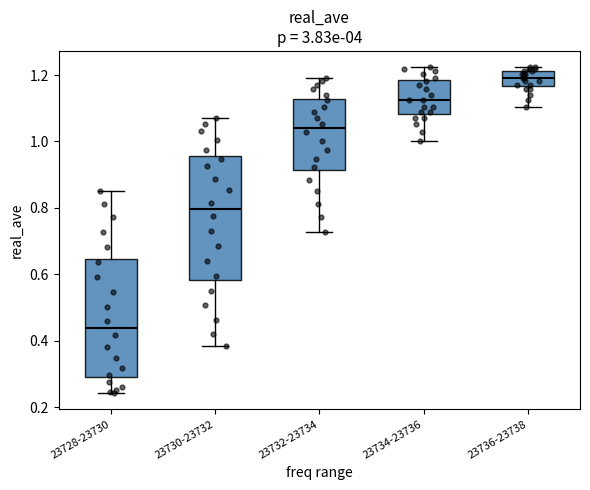

Reading left to right, transcribe this box plot: for each box, give where its median line is, the range the box spans, and where its two whiskers end, as read against the y-axis. The values are not printed on the chart, so give them approximately, as read against the axis.

23728-23730: median 0.44, box 0.30 to 0.64, whiskers 0.24 to 0.86
23730-23732: median 0.80, box 0.58 to 0.96, whiskers 0.38 to 1.08
23732-23734: median 1.04, box 0.92 to 1.12, whiskers 0.72 to 1.20
23734-23736: median 1.12, box 1.08 to 1.18, whiskers 1.00 to 1.22
23736-23738: median 1.20, box 1.16 to 1.22, whiskers 1.10 to 1.22 (just above the box's upper edge)